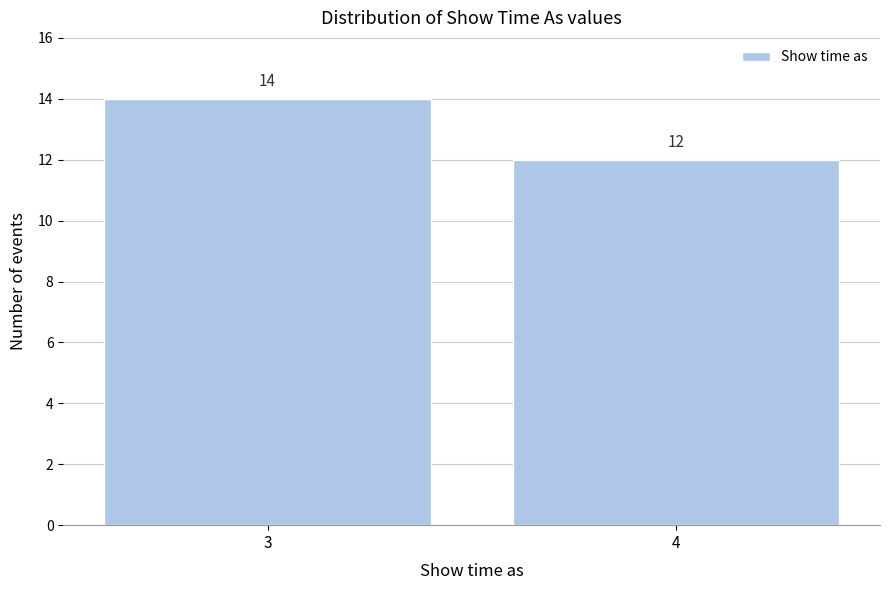

Reading left to right, transcribe all the data shown in this chart.

3=14	4=12